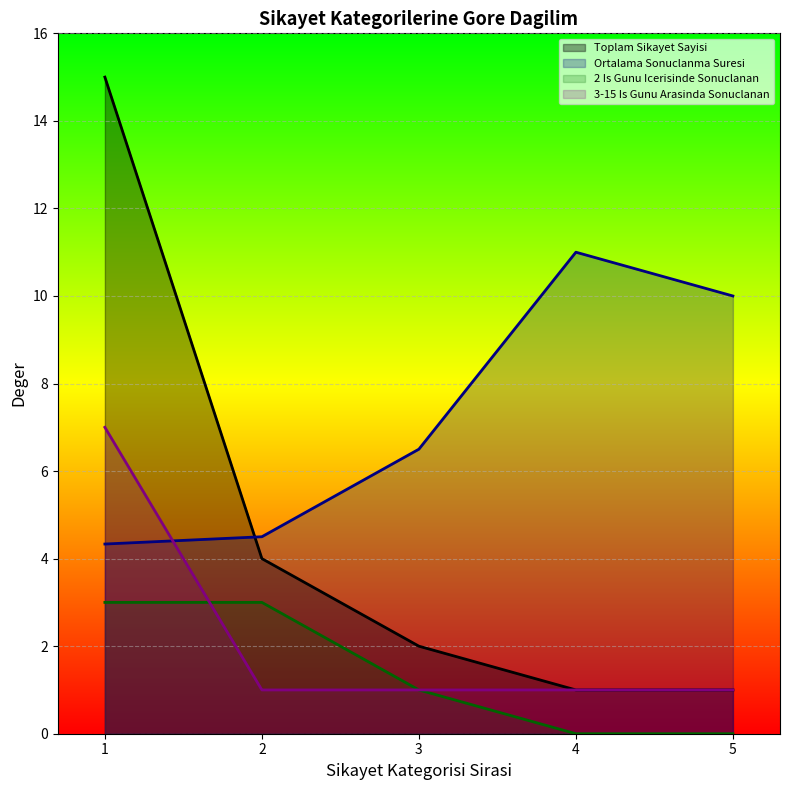

Which series has the widest spread of values?

Toplam Sikayet Sayisi